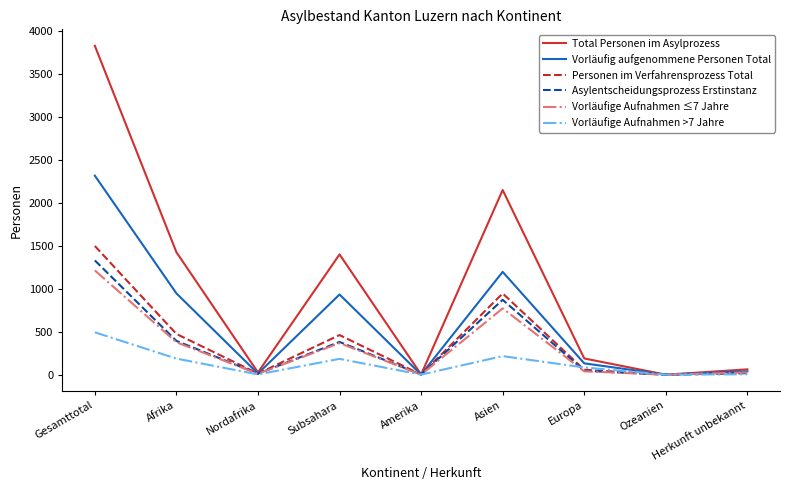

How many categories are shown in the chart?

9